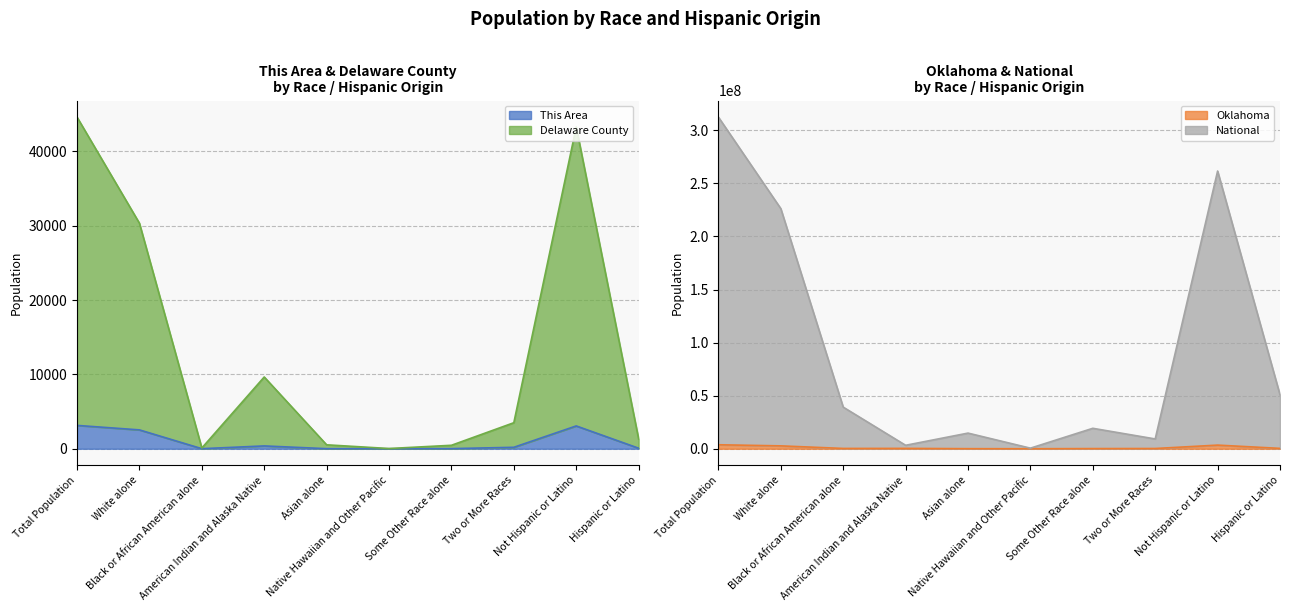

What is the highest value of the This Area series?

3140